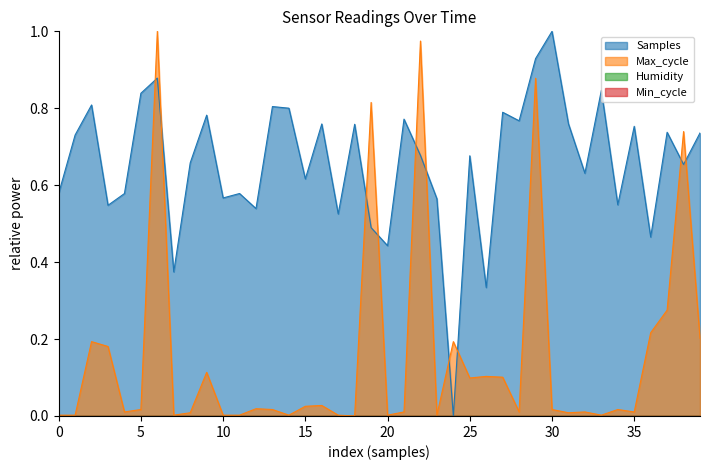

How many data points in Samples are above 0?

39